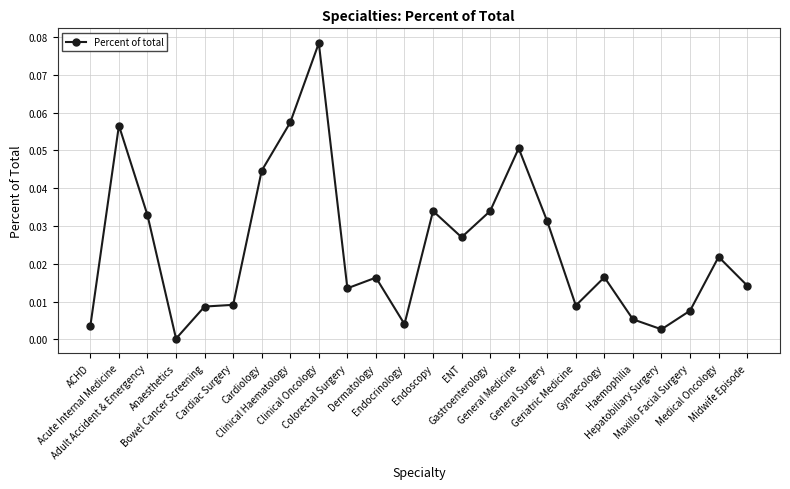

What is the sum of all values?

0.6